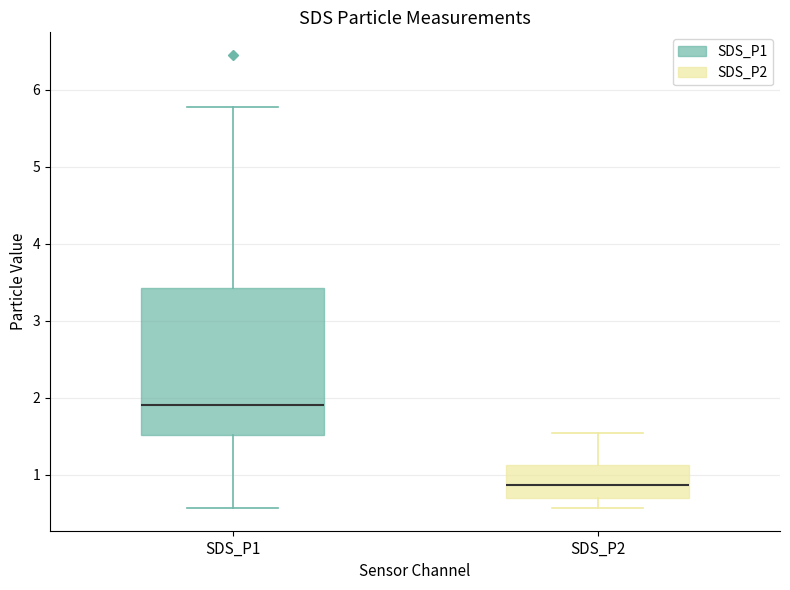

Which box has the lowest median line?

SDS_P2